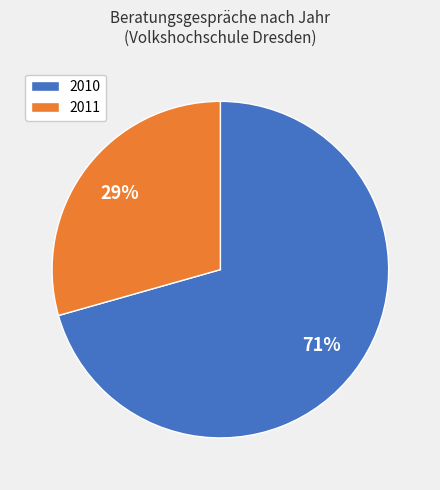

Is there any slice that represents more than half of the pie?

Yes